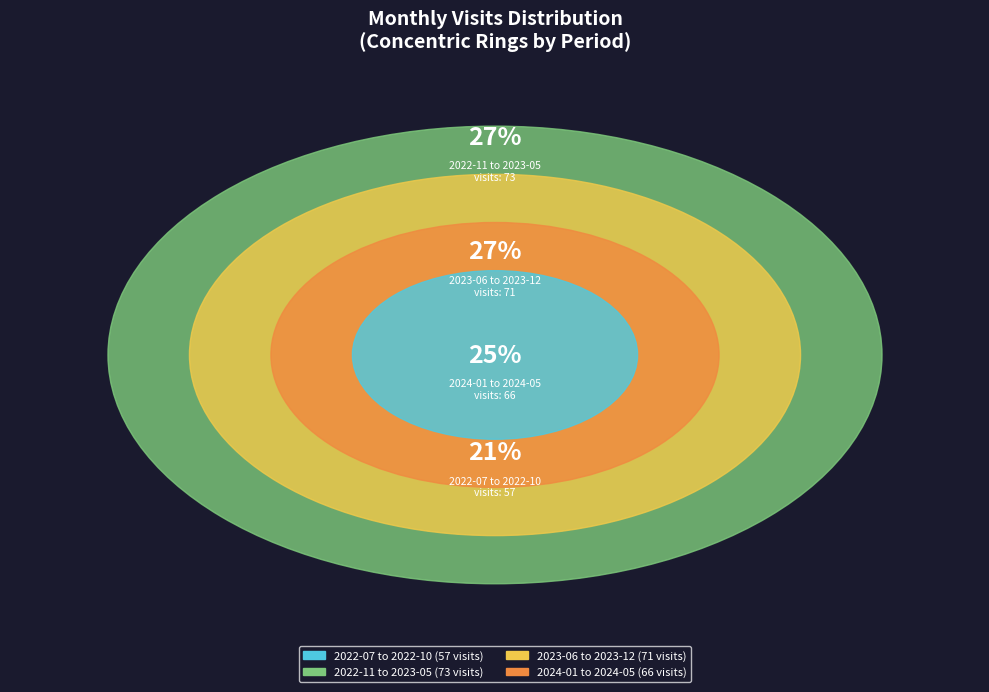

Is it true that 2022-08 is 1% of the pie?

False